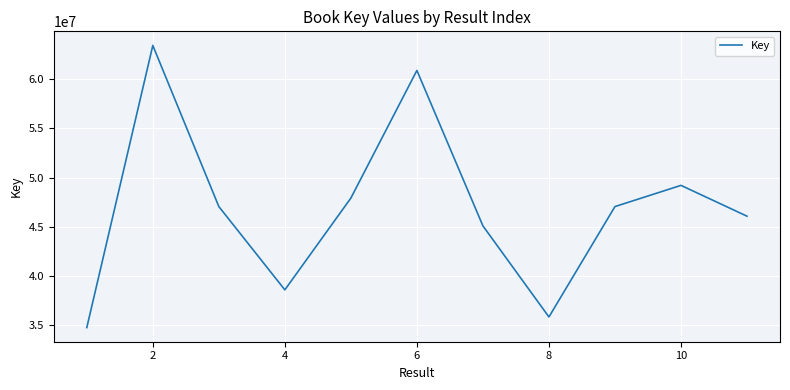

How many values are below 47064293?

5